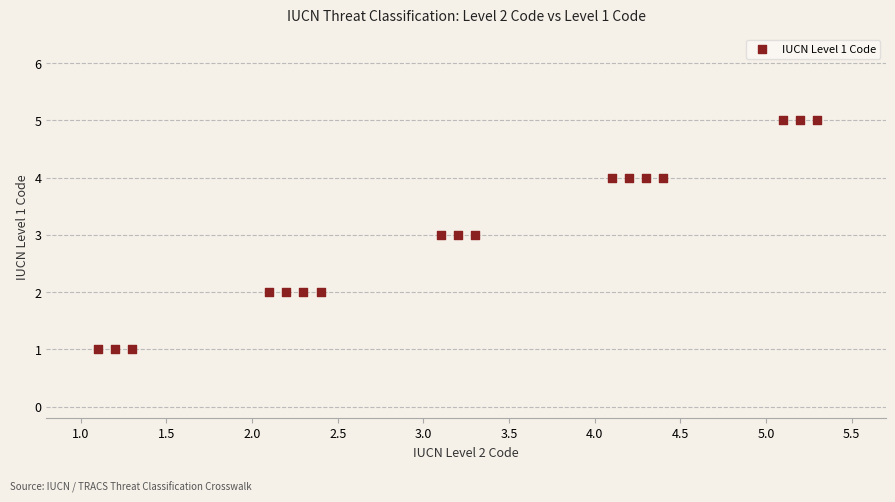

What is the range of Y values (max minus min)?

4